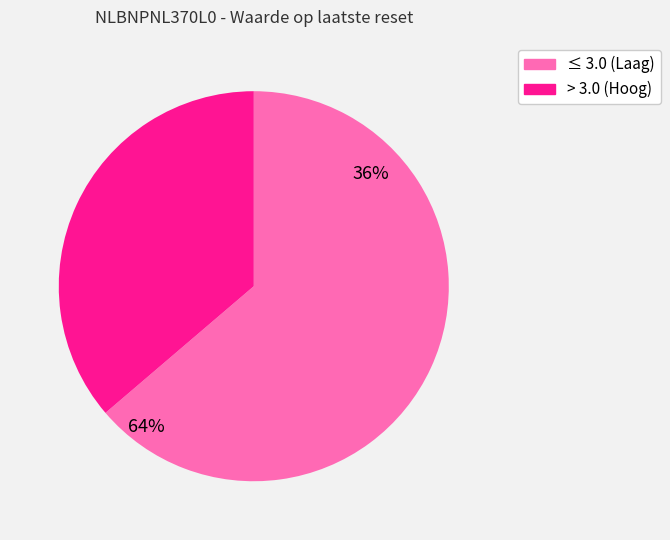

Is it true that 2025-07-30 is 15% of the pie?

False